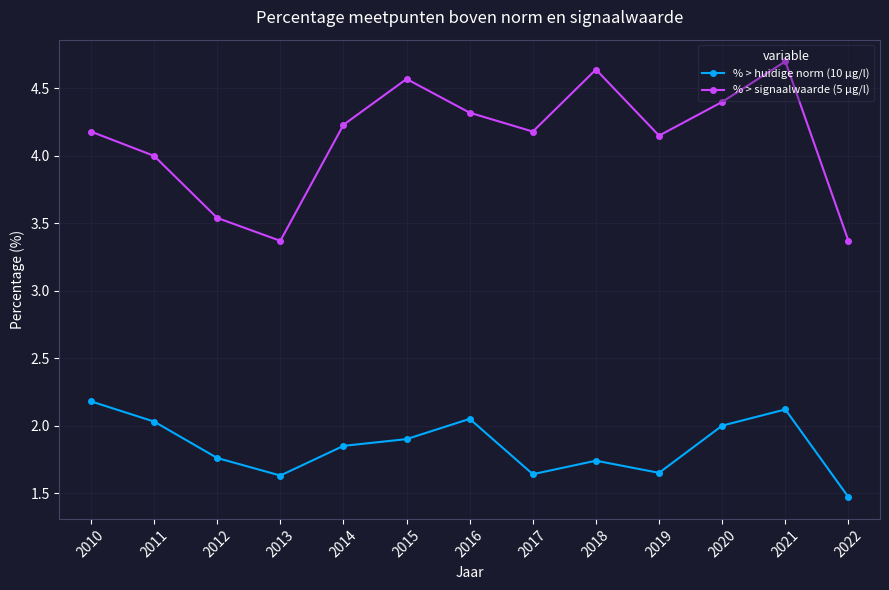

Rank the series by their maximum value, from highest to lowest.

% > signaalwaarde (5 µg/l), % > huidige norm (10 µg/l)